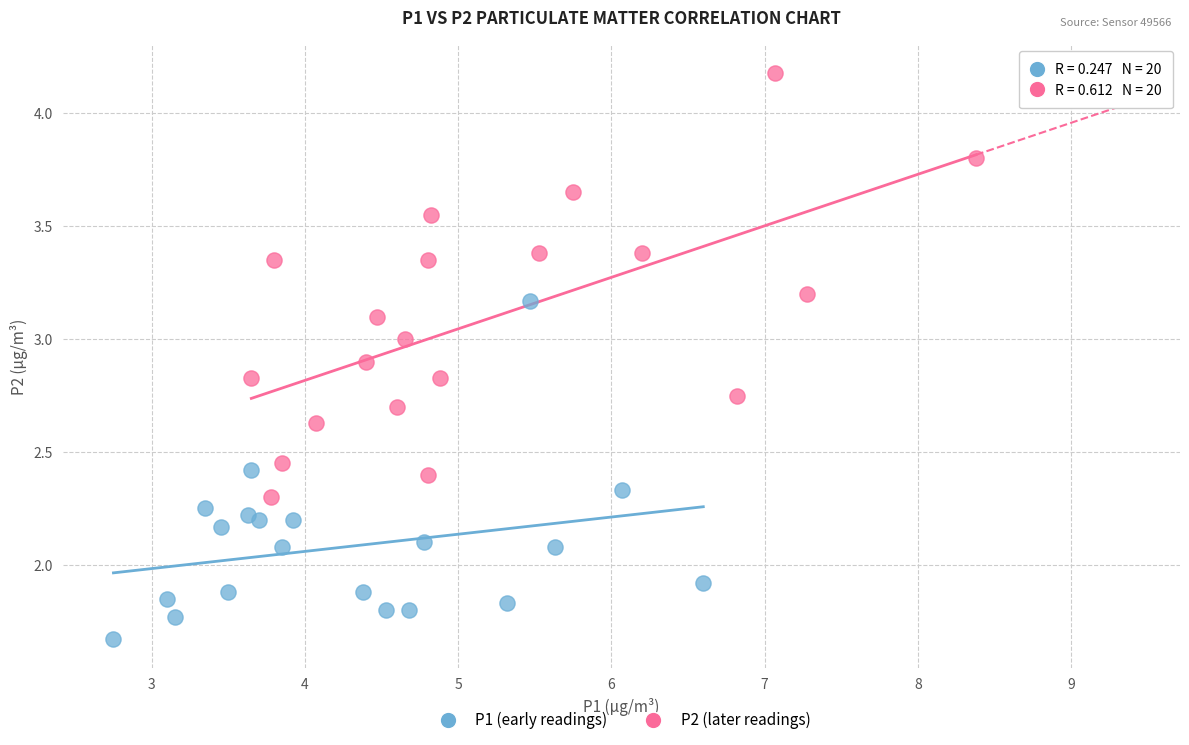

What are all the series names shown in the legend?

P1 (early readings), P2 (later readings)